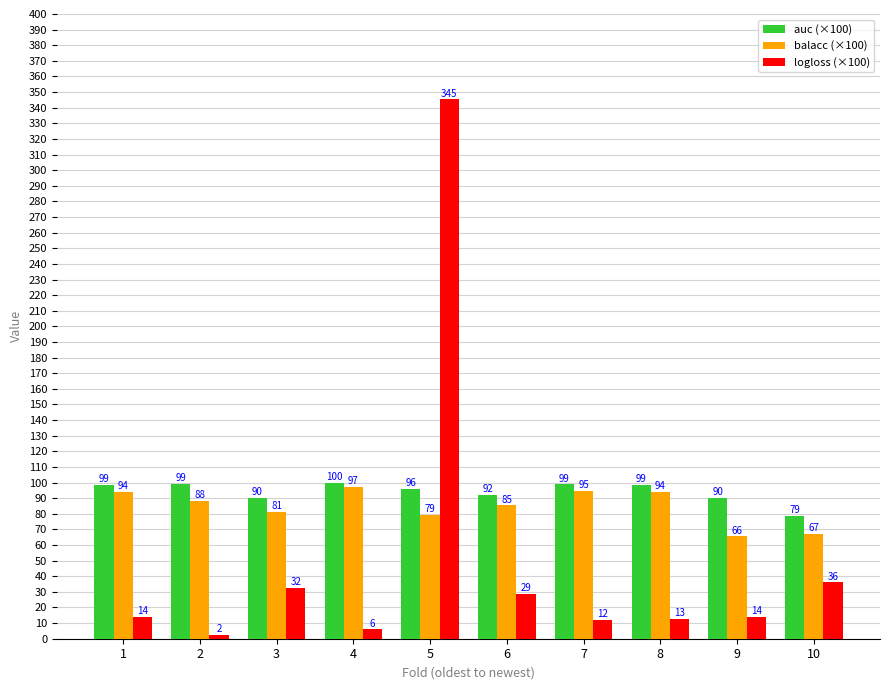

Read the balacc (×100) value at 7.

94.8